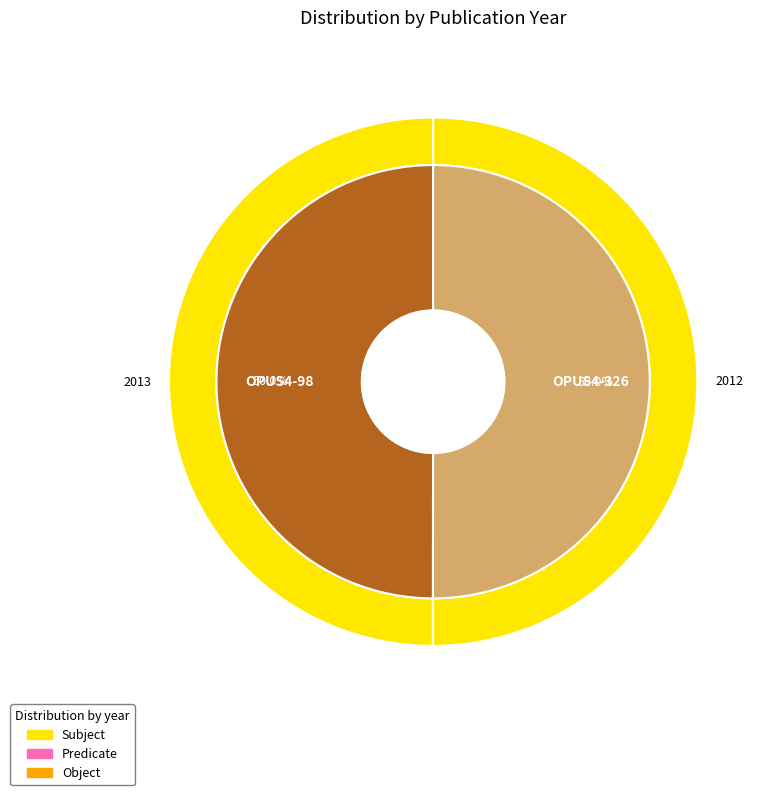

To the nearest percent, what portion does OPUS4-326 represent?

50%